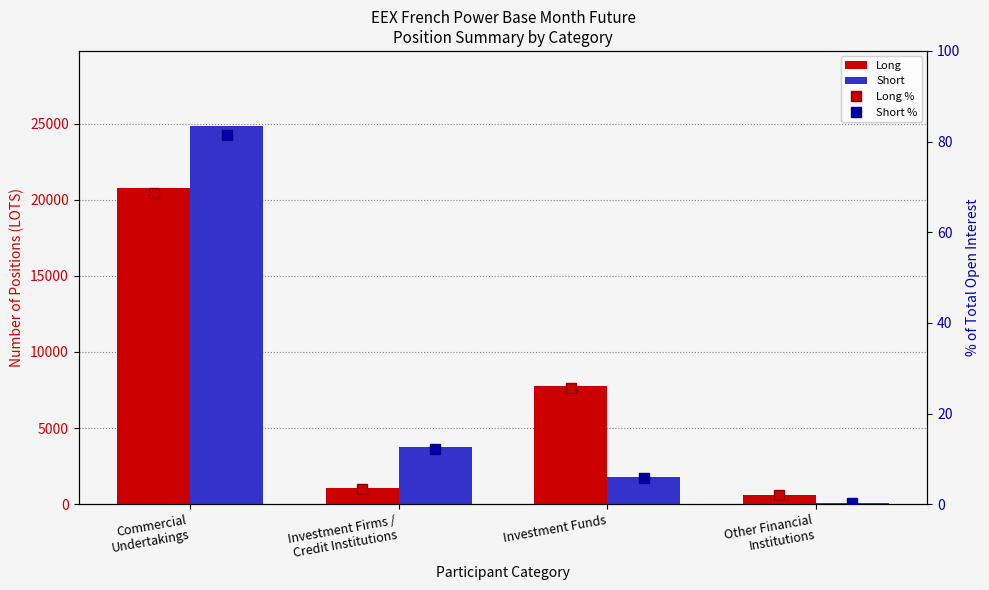

Which label corresponds to the largest value in the chart?

Commercial
Undertakings